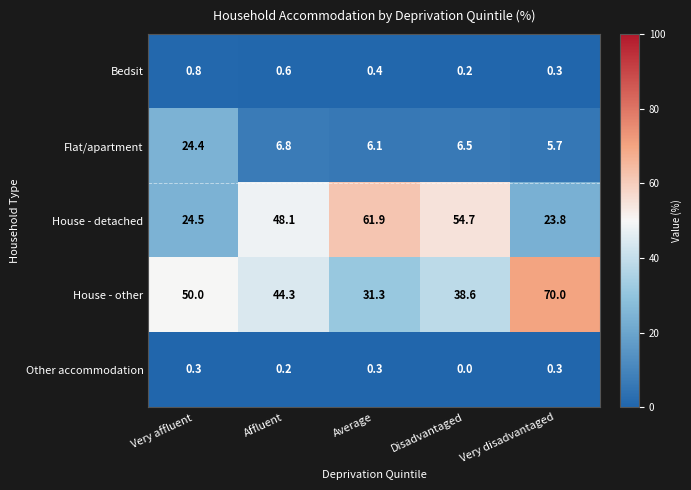

How many values in the House - other series exceed 44?

3